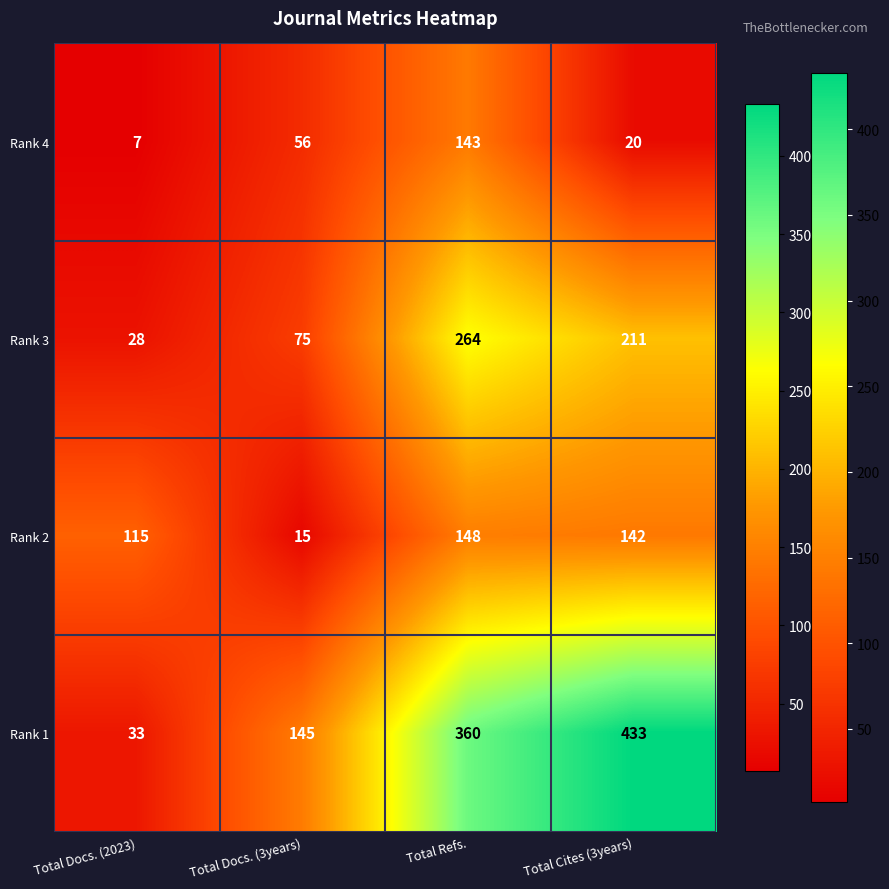

What is the sum of all Rank 2 values?

420